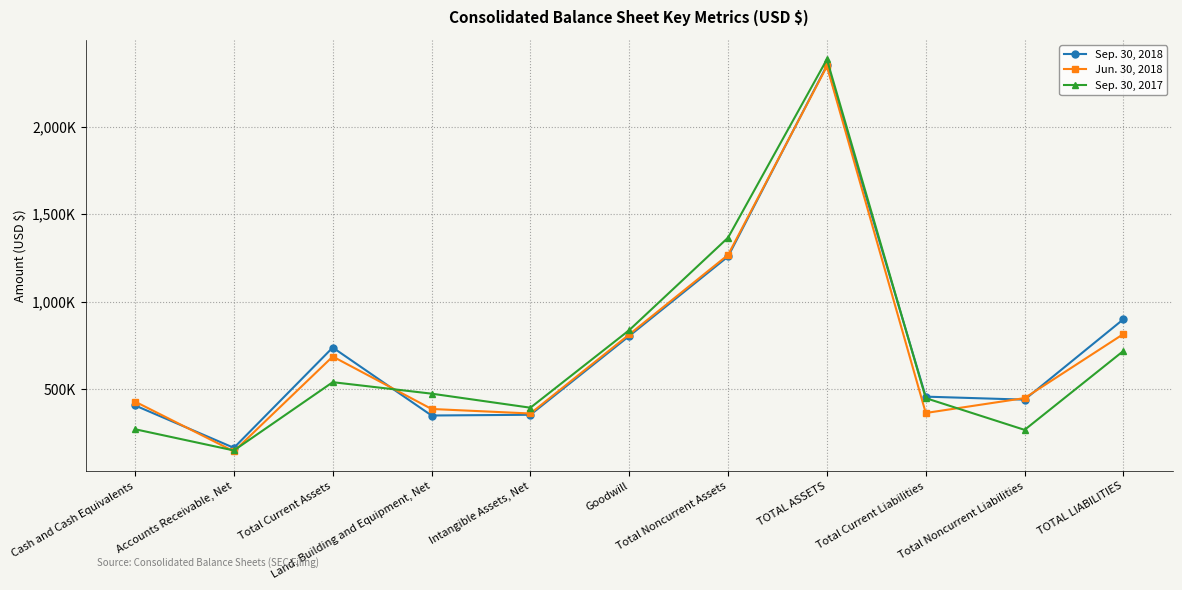

Reading left to right, extract all data points from this chart.

Sep. 30, 2018: Cash and Cash Equivalents=408765	Accounts Receivable, Net=166794	Total Current Assets=739386	Land, Building and Equipment, Net=351403	Intangible Assets, Net=355595	Goodwill=805285	Total Noncurrent Assets=1259076	TOTAL ASSETS=2349865	Total Current Liabilities=459086	Total Noncurrent Liabilities=441930	TOTAL LIABILITIES=901016
Jun. 30, 2018: Cash and Cash Equivalents=430690	Accounts Receivable, Net=146726	Total Current Assets=688000	Land, Building and Equipment, Net=388654	Intangible Assets, Net=362931	Goodwill=813887	Total Noncurrent Assets=1268307	TOTAL ASSETS=2344961	Total Current Liabilities=365781	Total Noncurrent Liabilities=450784	TOTAL LIABILITIES=816565
Sep. 30, 2017: Cash and Cash Equivalents=273102	Accounts Receivable, Net=151867	Total Current Assets=541626	Land, Building and Equipment, Net=476128	Intangible Assets, Net=395916	Goodwill=838669	Total Noncurrent Assets=1366757	TOTAL ASSETS=2384511	Total Current Liabilities=450518	Total Noncurrent Liabilities=269388	TOTAL LIABILITIES=719906